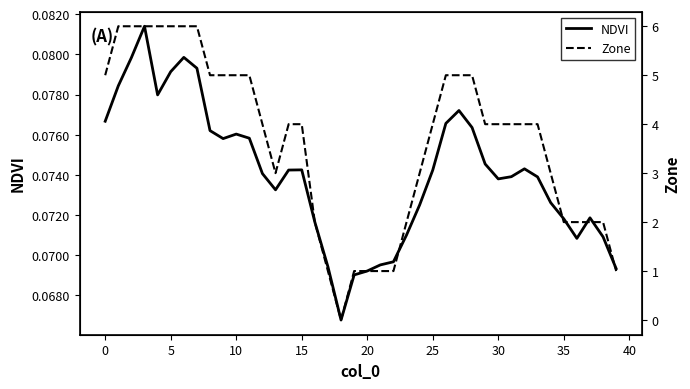

Does the chart display data point markers on the line(s)?

No